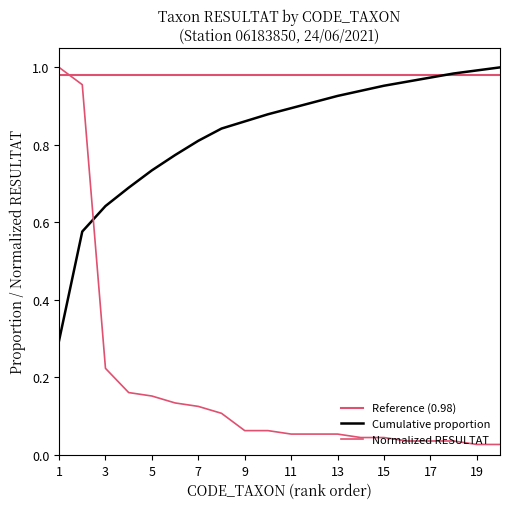

Is this an area chart (filled region under the line)?

No